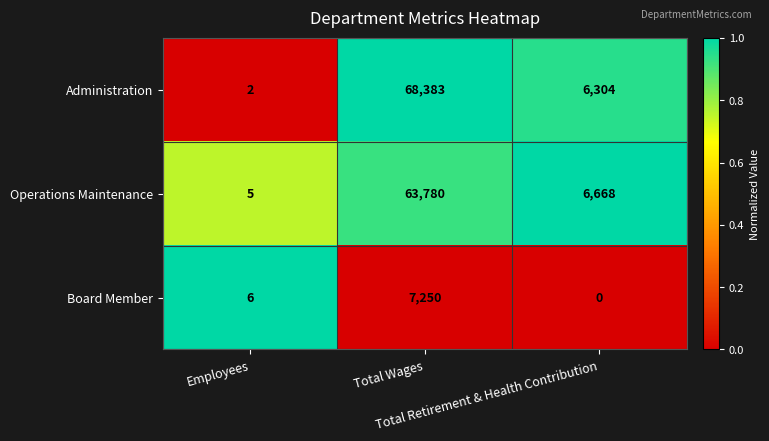

At how many categories does at least one series exceed 0?

3